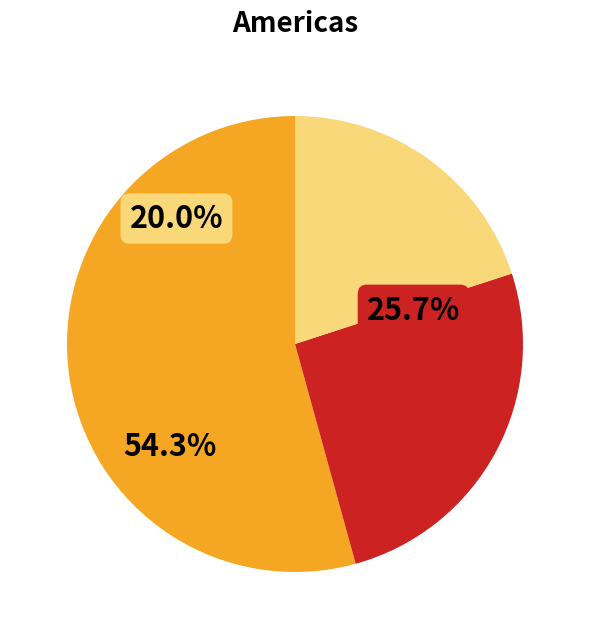

The 1 slice represents 1% of the pie. True or false?

False